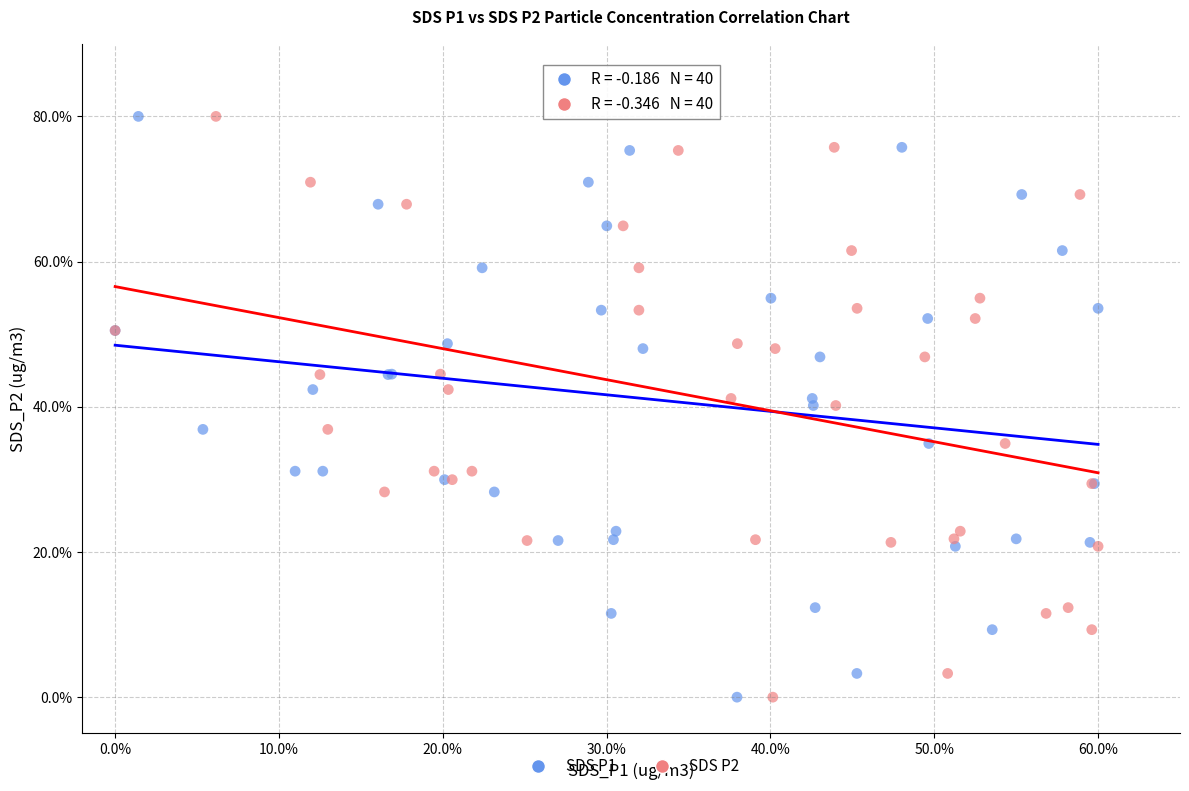

What are all the series names shown in the legend?

SDS P1, SDS P2